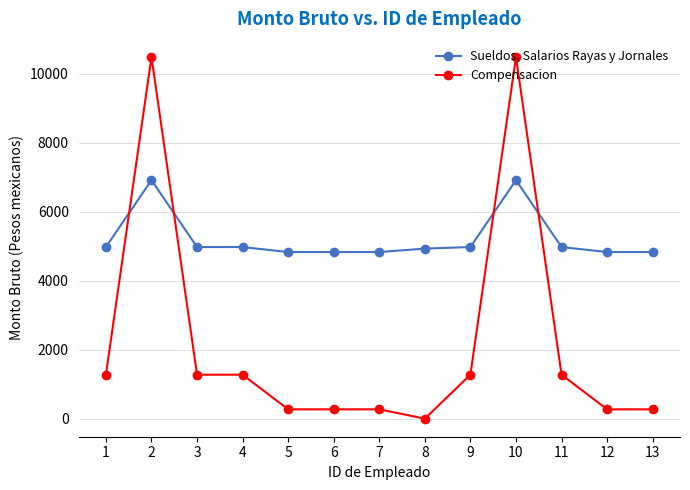

List the series in order of their peak value, lowest first.

Sueldos, Salarios Rayas y Jornales, Compensacion